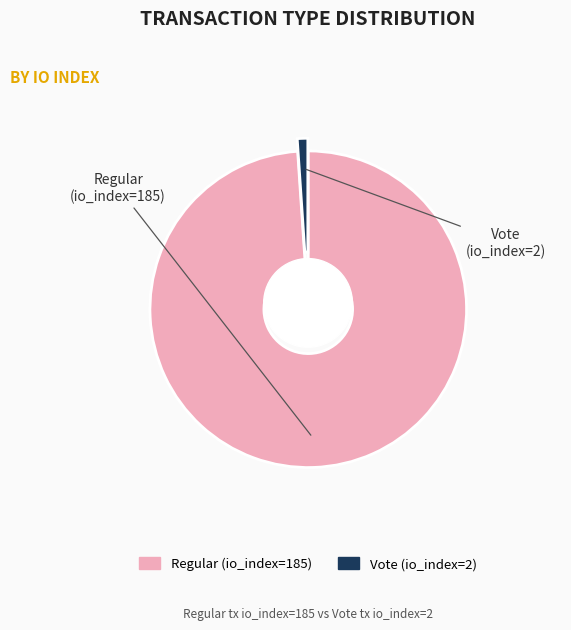

Rank the categories by value from lowest to highest.

Vote (io_index=2), Regular (io_index=185)